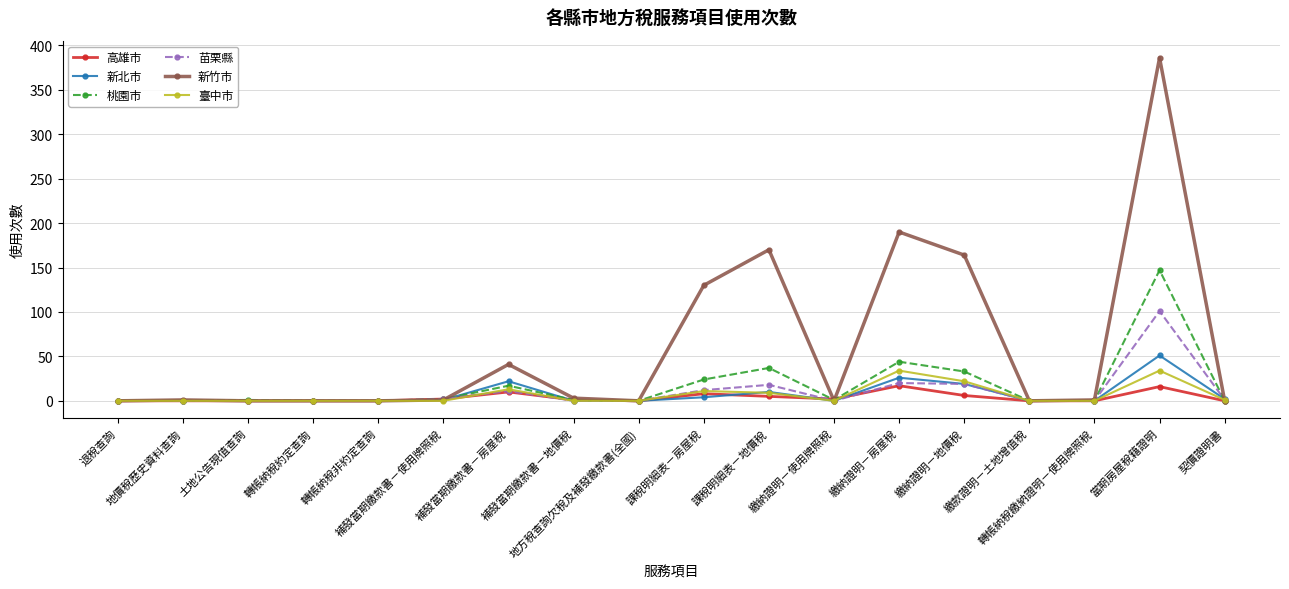

List the series in order of their peak value, lowest first.

高雄市, 臺中市, 新北市, 苗栗縣, 桃園市, 新竹市